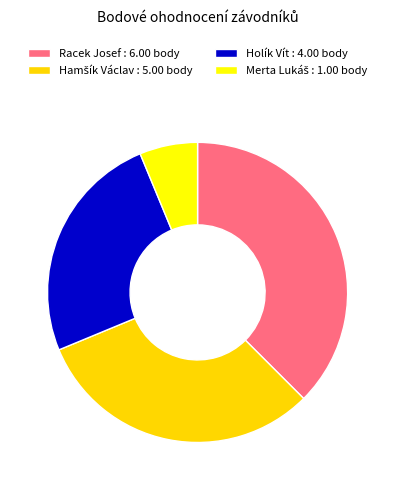

What is the ratio of the value at Holík Vít to the value at Merta Lukáš?

4.0